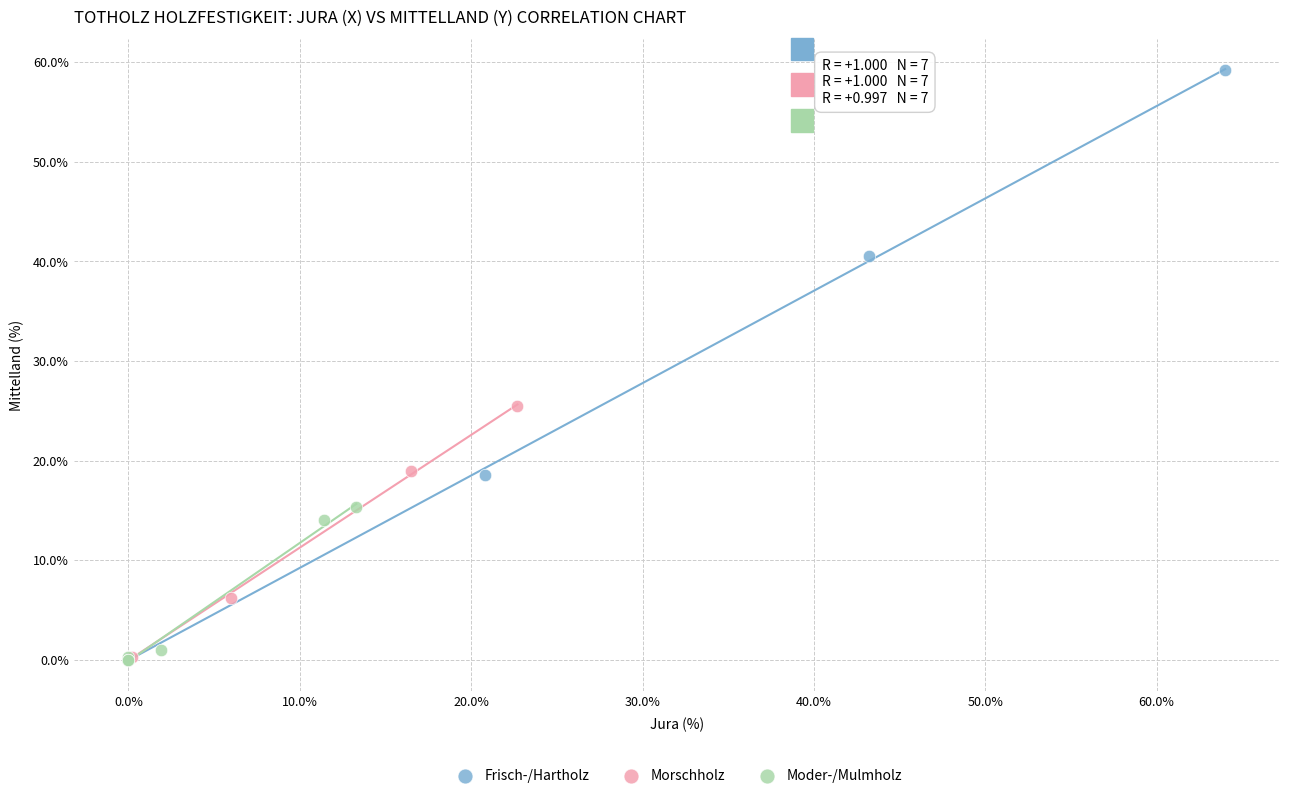

Which series has the largest Y range (max minus min)?

Frisch-/Hartholz